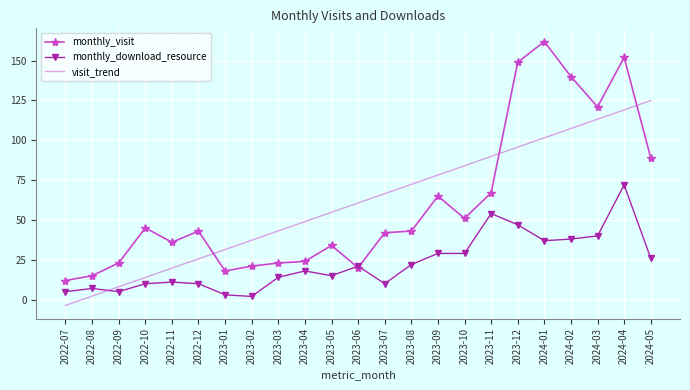

Is the value of monthly_visit at 2023-06 greater than the value of visit_trend at 2022-12?

No